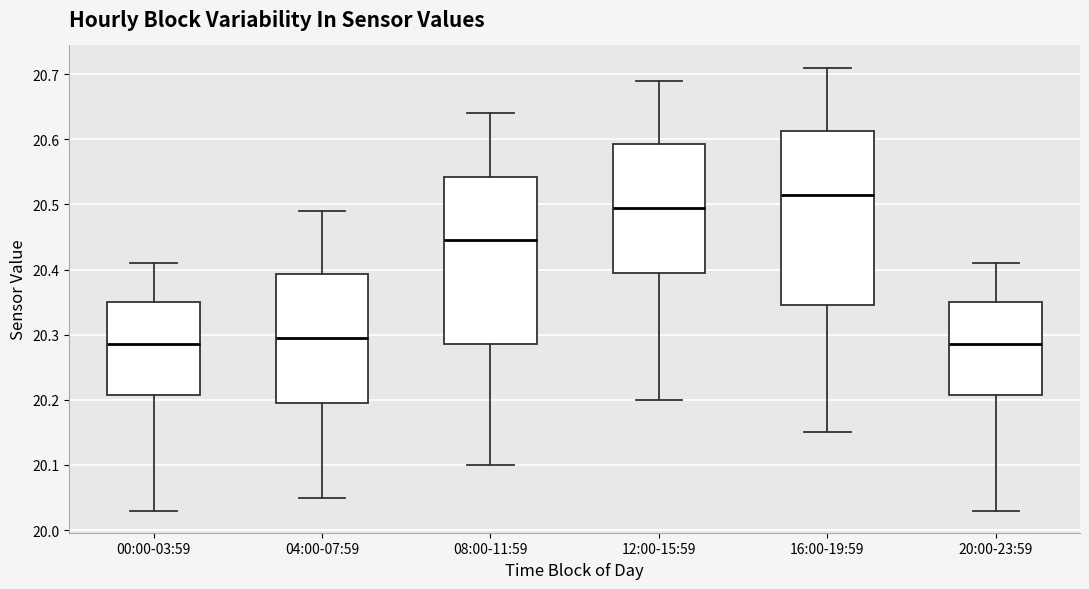

Reading left to right, transcribe this box plot: for each box, give where its median line is, the range the box spans, and where its two whiskers end, as read against the y-axis. The values are not printed on the chart, so give them approximately, as read against the axis.

00:00-03:59: median 20.29, box 20.21 to 20.35, whiskers 20.03 to 20.41
04:00-07:59: median 20.30, box 20.20 to 20.39, whiskers 20.05 to 20.49
08:00-11:59: median 20.45, box 20.29 to 20.54, whiskers 20.10 to 20.64
12:00-15:59: median 20.50, box 20.40 to 20.59, whiskers 20.20 to 20.69
16:00-19:59: median 20.52, box 20.35 to 20.61, whiskers 20.15 to 20.71
20:00-23:59: median 20.29, box 20.21 to 20.35, whiskers 20.03 to 20.41